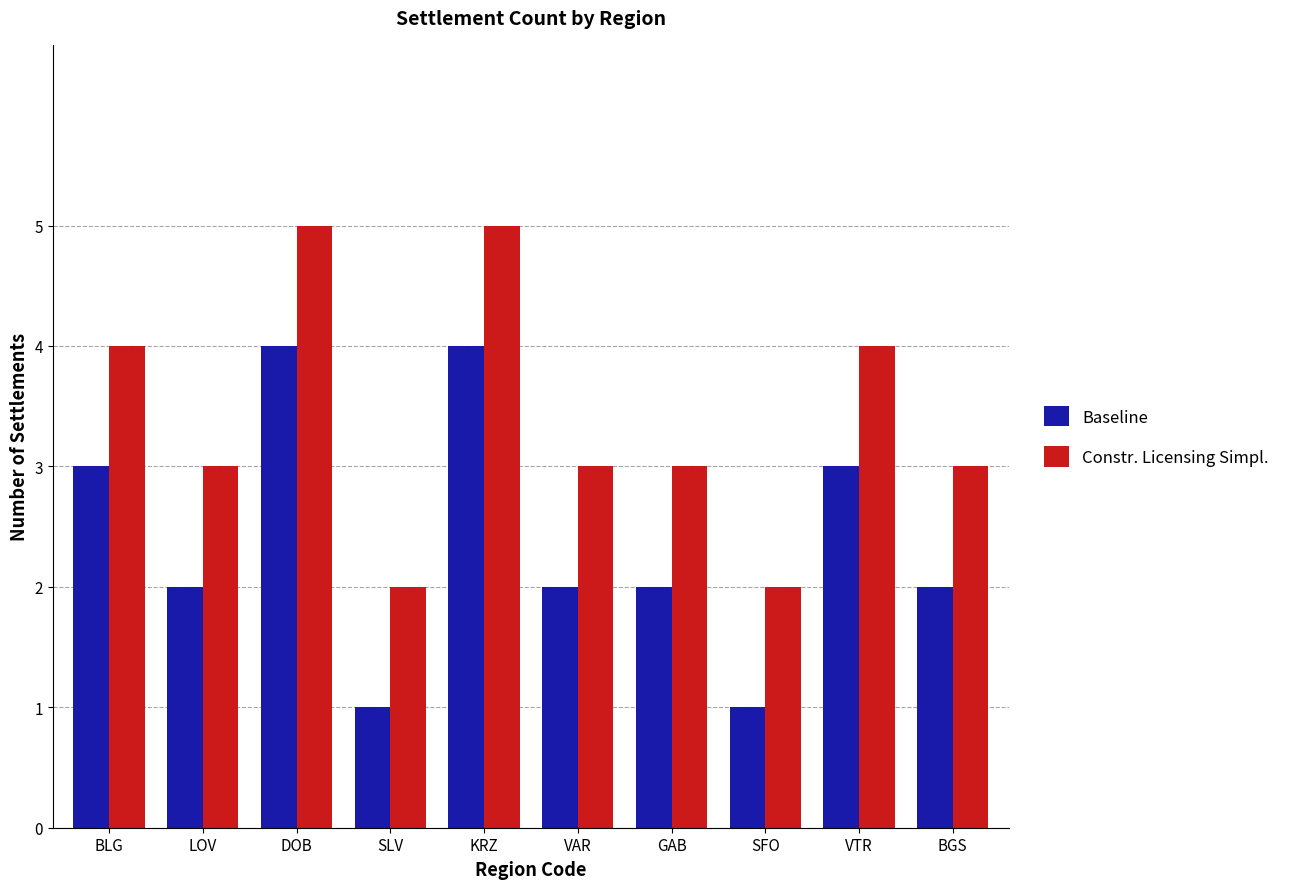

What is the average value of the Baseline series?

2